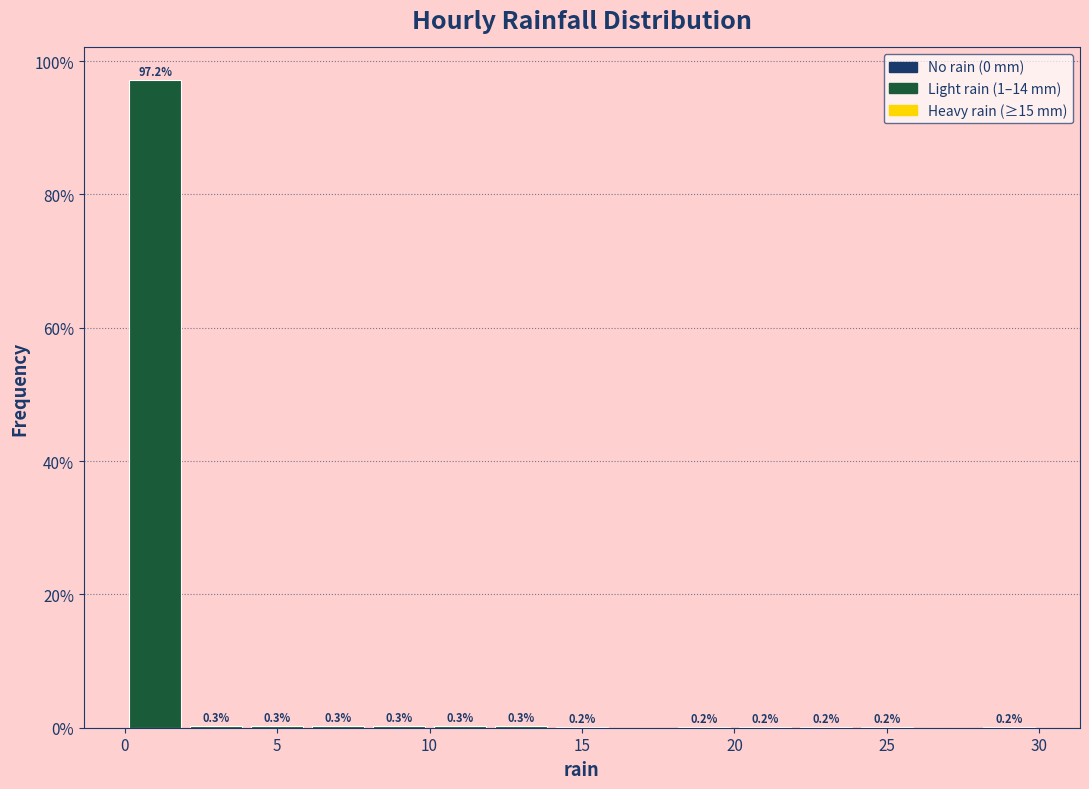

Which range on the x-axis has the tallest bar?

0 to 2